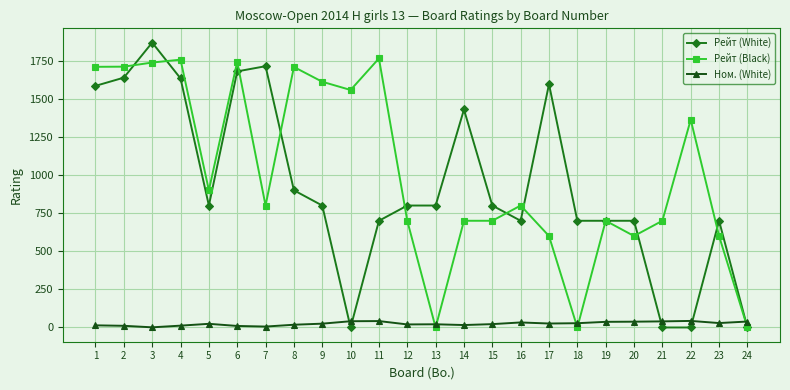

Which series has the widest spread of values?

Рейт (White)